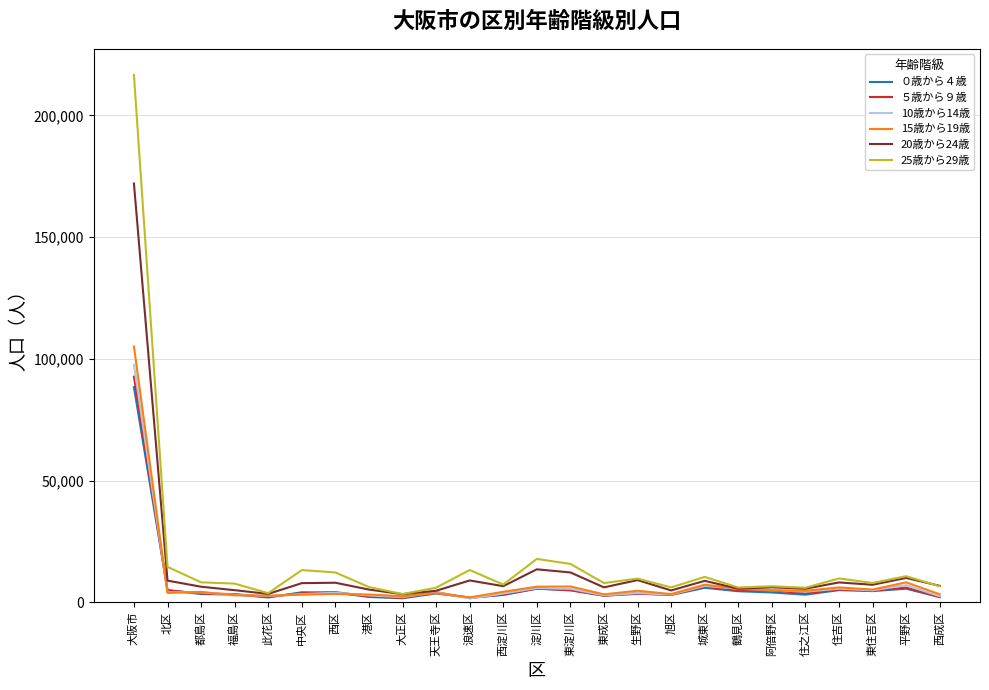

What is the approximate value of 10歳から14歳 at 都島区?

4023